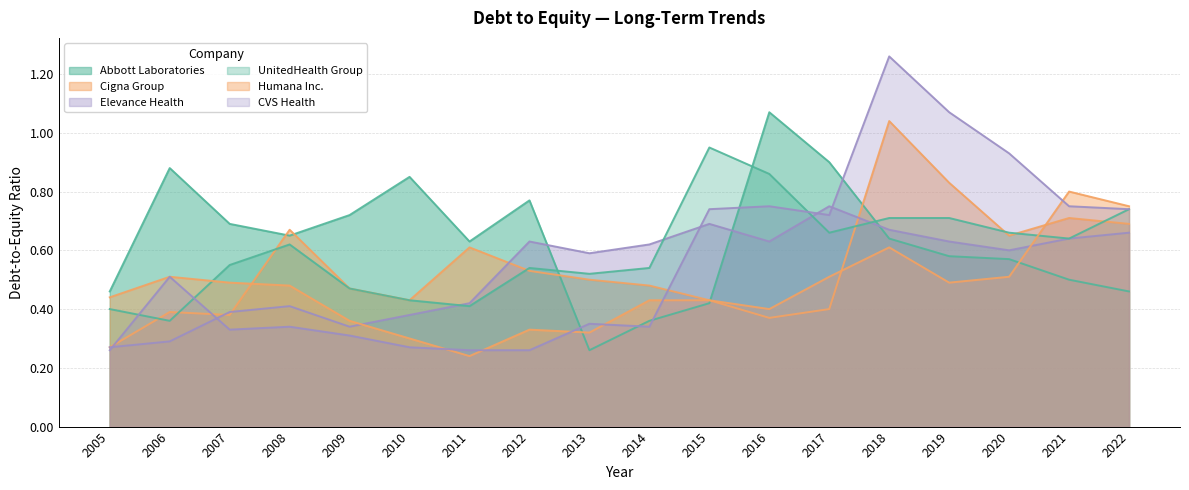

What is the minimum value for UnitedHealth Group?

0.4